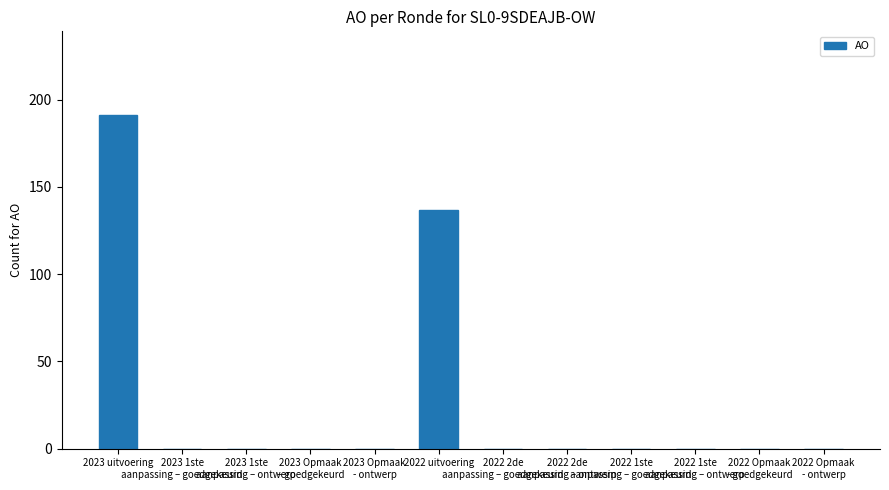

True or false: the data shows 0 at 2023 1ste
aanpassing – ontwerp.

True